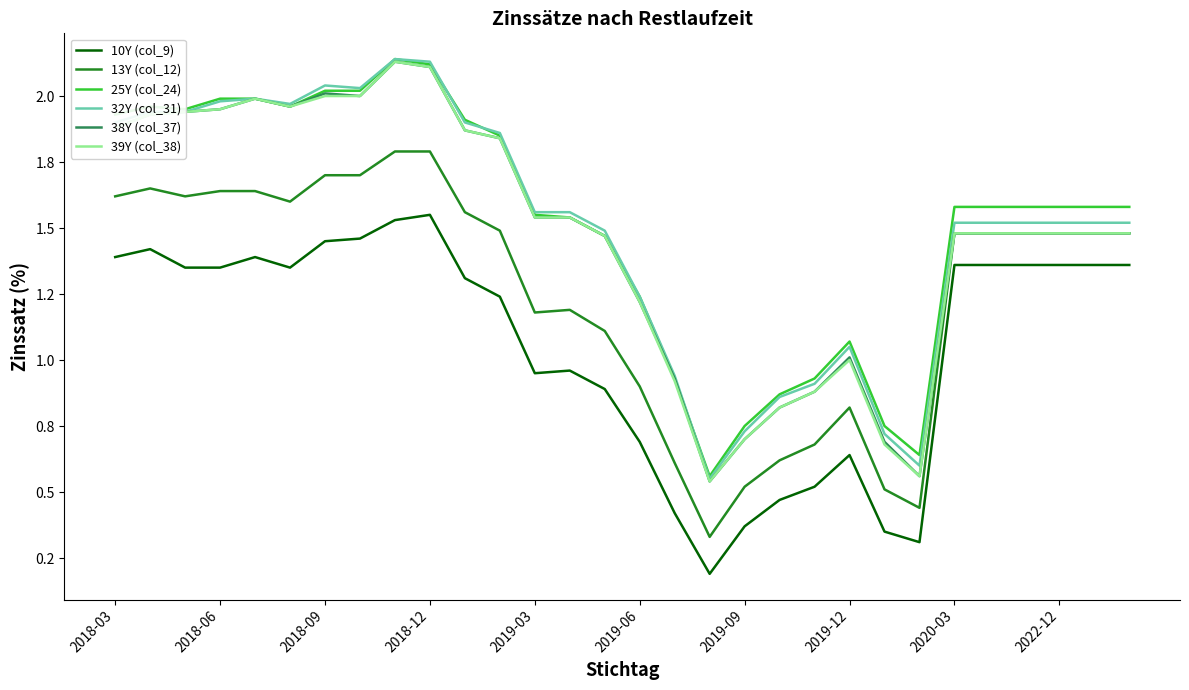

Does the chart display data point markers on the line(s)?

No